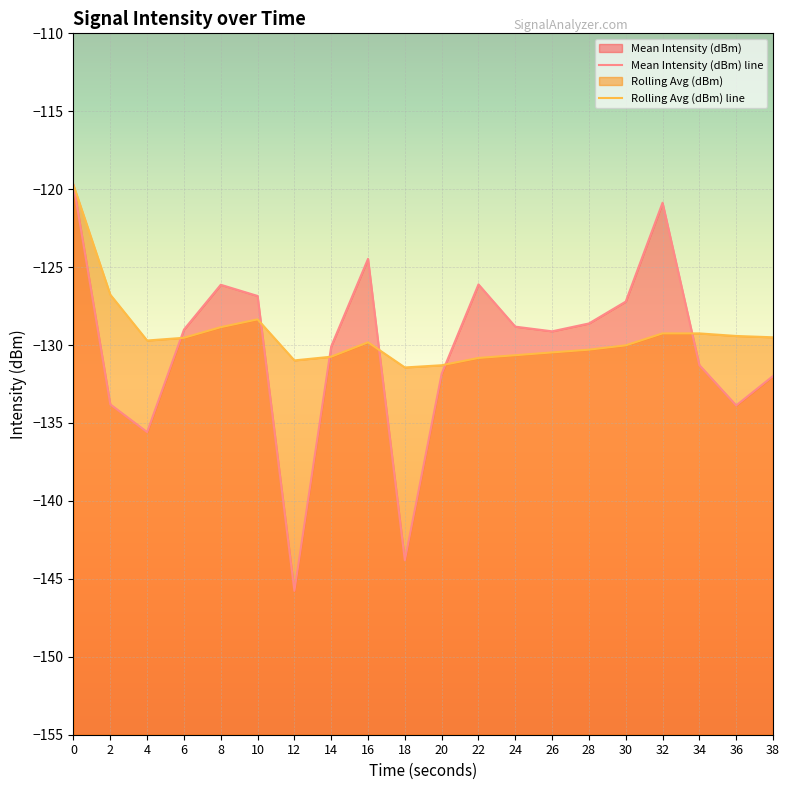

The value of Rolling Avg (dBm) line at 26 is -63.2. True or false?

False